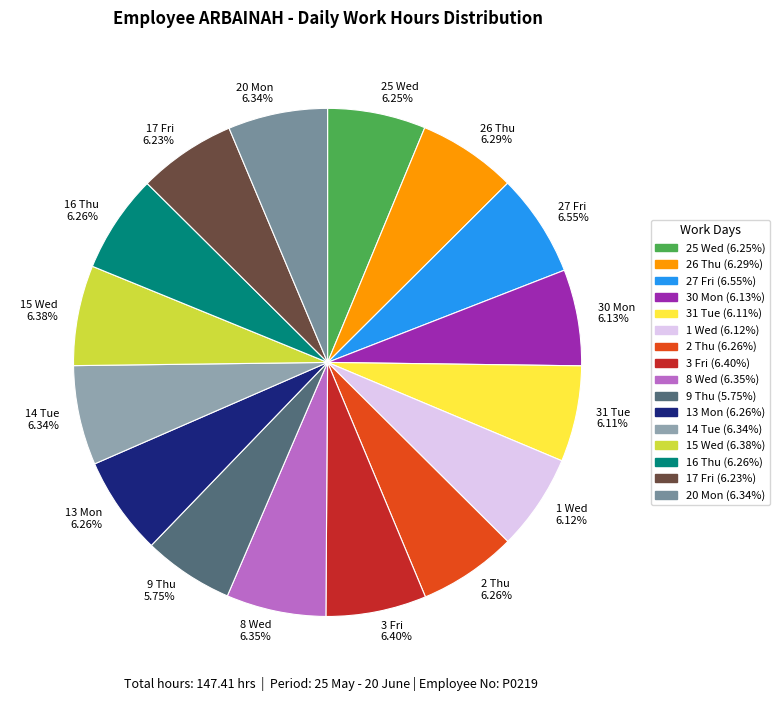

Is 15 Wed the majority of the pie?

No